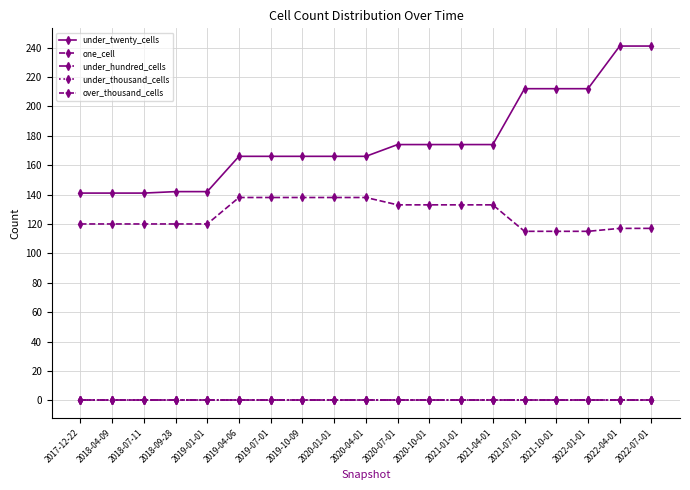

Reading left to right, what are all the values shown in this chart?

under_twenty_cells: 2017-12-22=141	2018-04-09=141	2018-07-11=141	2018-09-28=142	2019-01-01=142	2019-04-06=166	2019-07-01=166	2019-10-09=166	2020-01-01=166	2020-04-01=166	2020-07-01=174	2020-10-01=174	2021-01-01=174	2021-04-01=174	2021-07-01=212	2021-10-01=212	2022-01-01=212	2022-04-01=241	2022-07-01=241
one_cell: 2017-12-22=120	2018-04-09=120	2018-07-11=120	2018-09-28=120	2019-01-01=120	2019-04-06=138	2019-07-01=138	2019-10-09=138	2020-01-01=138	2020-04-01=138	2020-07-01=133	2020-10-01=133	2021-01-01=133	2021-04-01=133	2021-07-01=115	2021-10-01=115	2022-01-01=115	2022-04-01=117	2022-07-01=117
under_hundred_cells: 2017-12-22=0	2018-04-09=0	2018-07-11=0	2018-09-28=0	2019-01-01=0	2019-04-06=0	2019-07-01=0	2019-10-09=0	2020-01-01=0	2020-04-01=0	2020-07-01=0	2020-10-01=0	2021-01-01=0	2021-04-01=0	2021-07-01=0	2021-10-01=0	2022-01-01=0	2022-04-01=0	2022-07-01=0
under_thousand_cells: 2017-12-22=0	2018-04-09=0	2018-07-11=0	2018-09-28=0	2019-01-01=0	2019-04-06=0	2019-07-01=0	2019-10-09=0	2020-01-01=0	2020-04-01=0	2020-07-01=0	2020-10-01=0	2021-01-01=0	2021-04-01=0	2021-07-01=0	2021-10-01=0	2022-01-01=0	2022-04-01=0	2022-07-01=0
over_thousand_cells: 2017-12-22=0	2018-04-09=0	2018-07-11=0	2018-09-28=0	2019-01-01=0	2019-04-06=0	2019-07-01=0	2019-10-09=0	2020-01-01=0	2020-04-01=0	2020-07-01=0	2020-10-01=0	2021-01-01=0	2021-04-01=0	2021-07-01=0	2021-10-01=0	2022-01-01=0	2022-04-01=0	2022-07-01=0